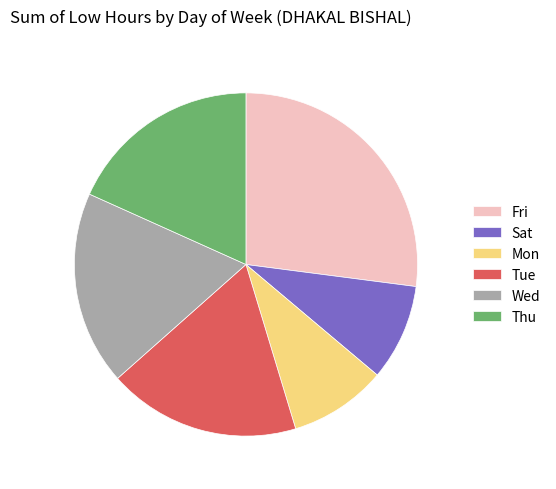

Count the number of slices in the pie.

6